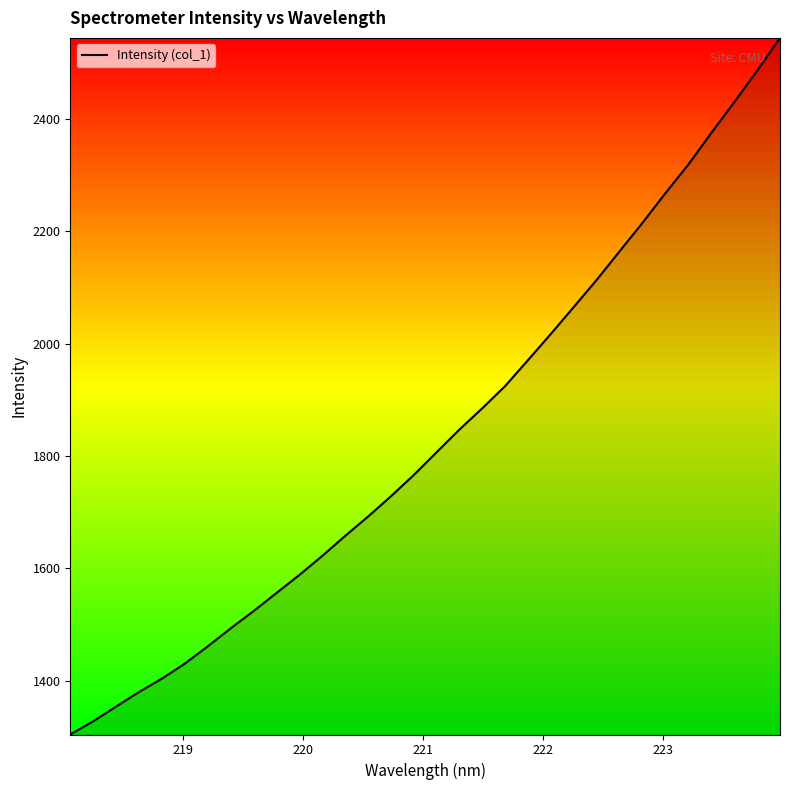

What is the average value?

1835.3